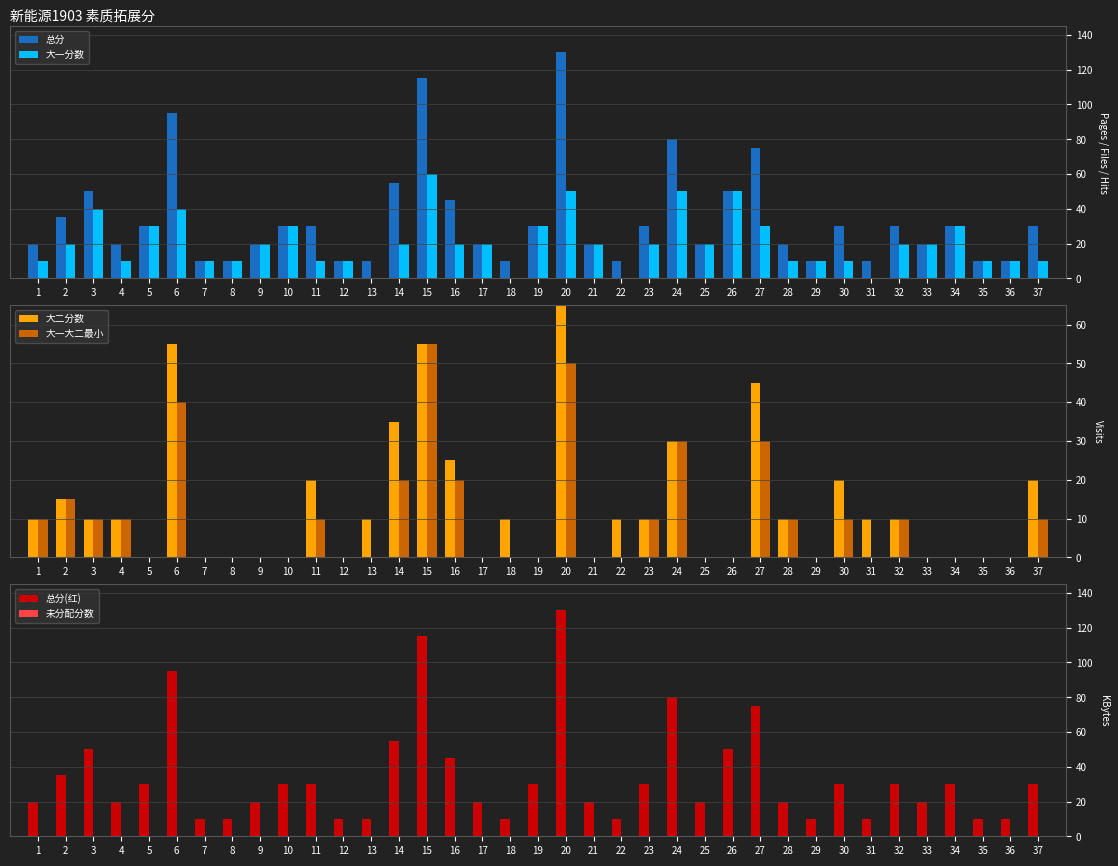

List the series in order of their peak value, lowest first.

未分配分数, 大一大二最小, 大一分数, 大二分数, 总分, 总分(红)